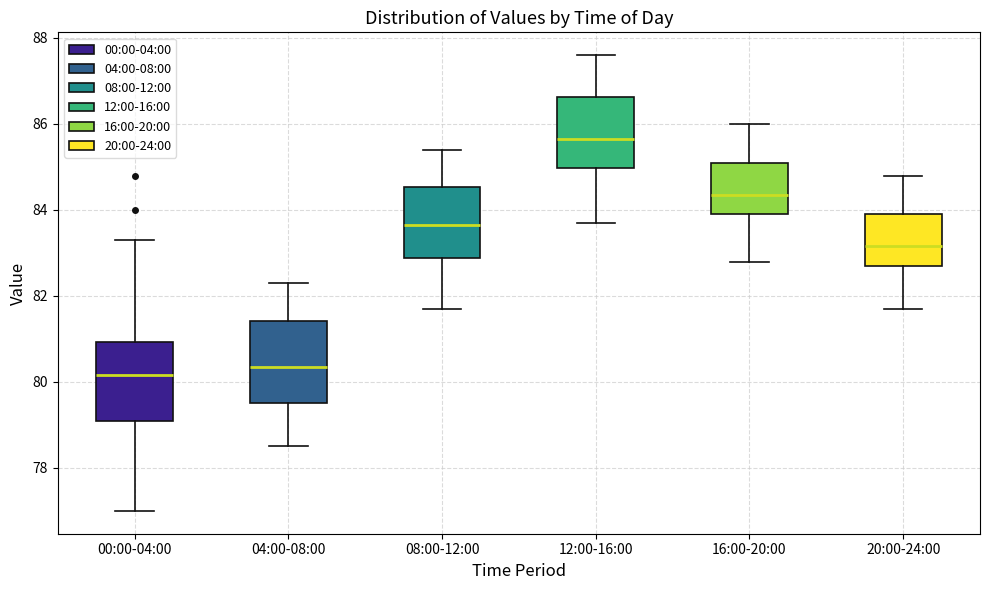

Which box has the highest median line?

12:00-16:00